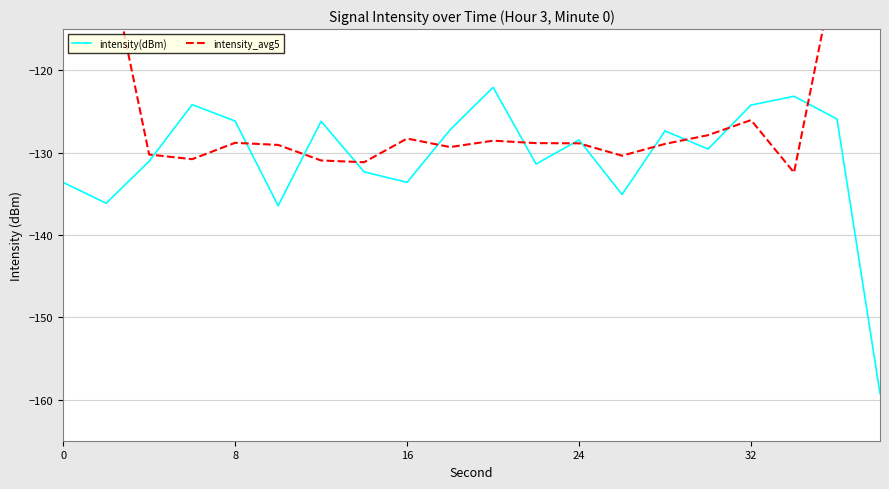

What is the minimum value for intensity(dBm)?

-159.3